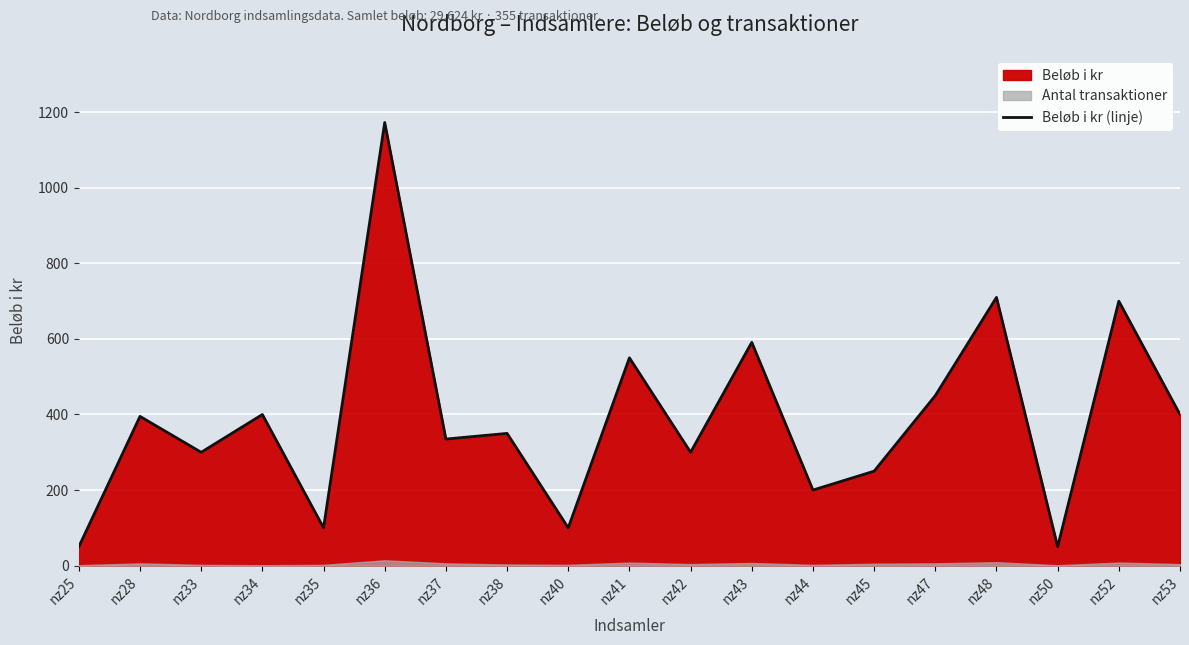

How many data points are less than 350?

9